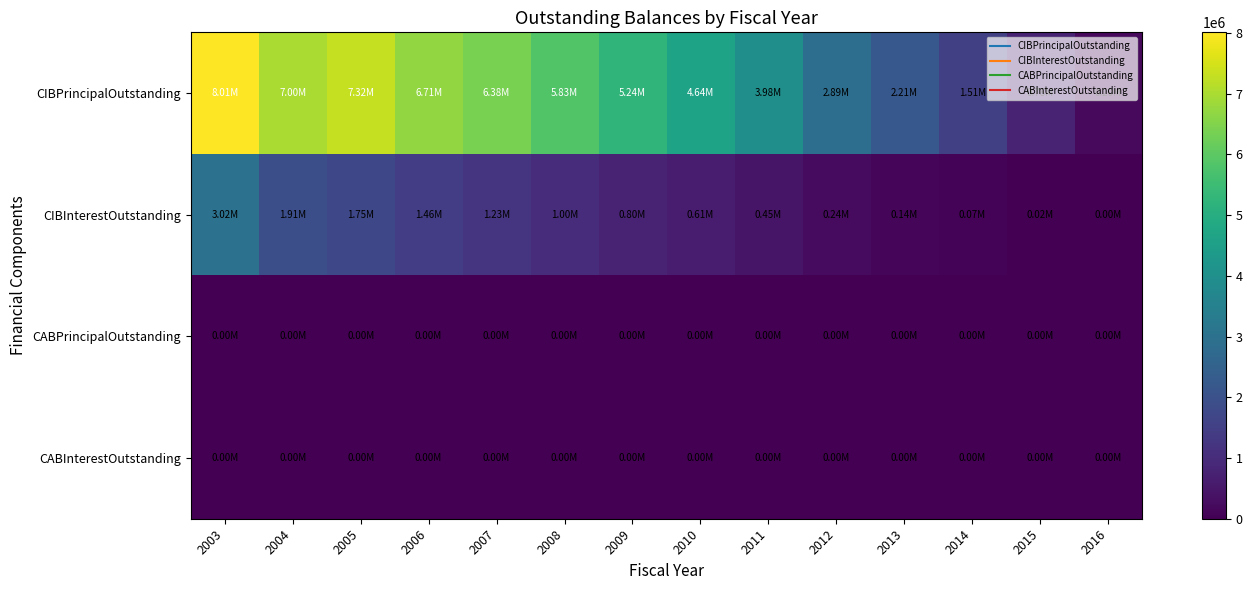

Rank the series by their maximum value, from lowest to highest.

CABPrincipalOutstanding, CABInterestOutstanding, CIBInterestOutstanding, CIBPrincipalOutstanding